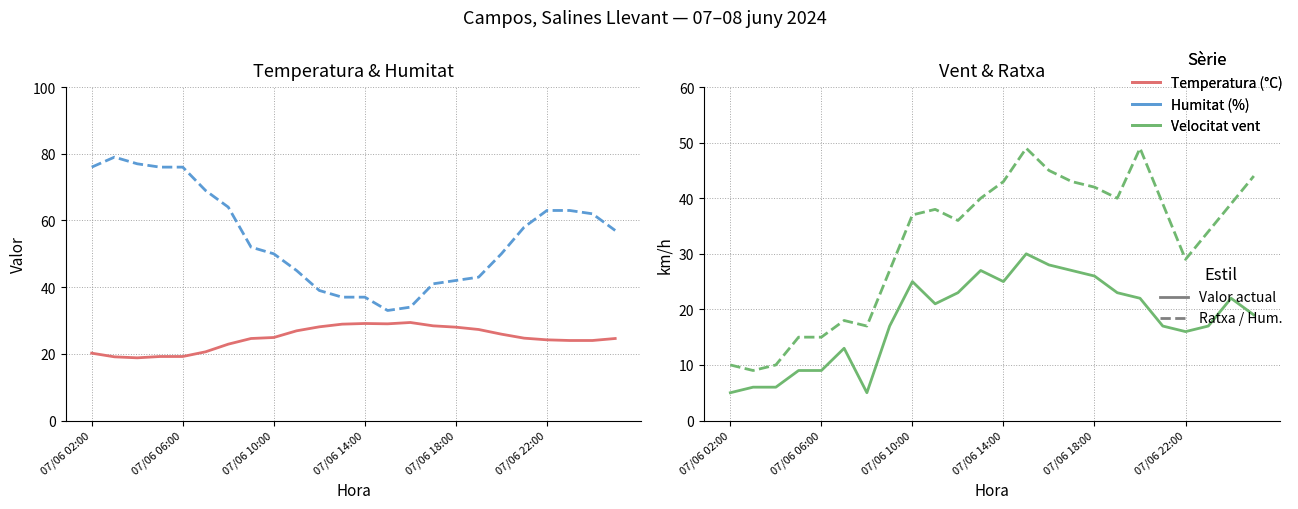

Reading right to left, extract all data points from this chart.

Temperatura (°C): 24.6	24.0	24.0	24.2	24.7	25.9	27.3	28.0	28.4	29.4	29.0	29.1	28.9	28.1	26.9	24.9	24.6	22.9	20.6	19.2	19.2	18.8	19.1	20.2
Humitat (%): 57.0	62.0	63.0	63.0	58.0	50.0	43.0	42.0	41.0	34.0	33.0	37.0	37.0	39.0	45.0	50.0	52.0	64.0	69.0	76.0	76.0	77.0	79.0	76.0
Velocitat vent (km/h): 19.0	22.0	17.0	16.0	17.0	22.0	23.0	26.0	27.0	28.0	30.0	25.0	27.0	23.0	21.0	25.0	17.0	5.0	13.0	9.0	9.0	6.0	6.0	5.0
Ratxa (km/h): 44.0	39.0	34.0	29.0	39.0	49.0	40.0	42.0	43.0	45.0	49.0	43.0	40.0	36.0	38.0	37.0	27.0	17.0	18.0	15.0	15.0	10.0	9.0	10.0